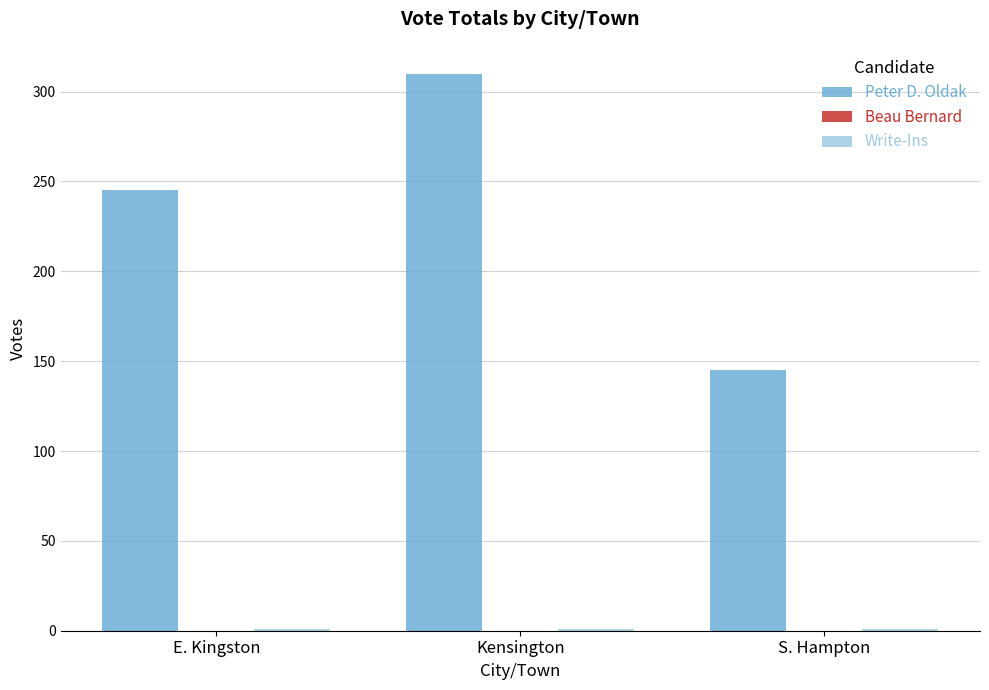

Rank the categories by Peter D. Oldak value from highest to lowest.

Kensington, E. Kingston, S. Hampton